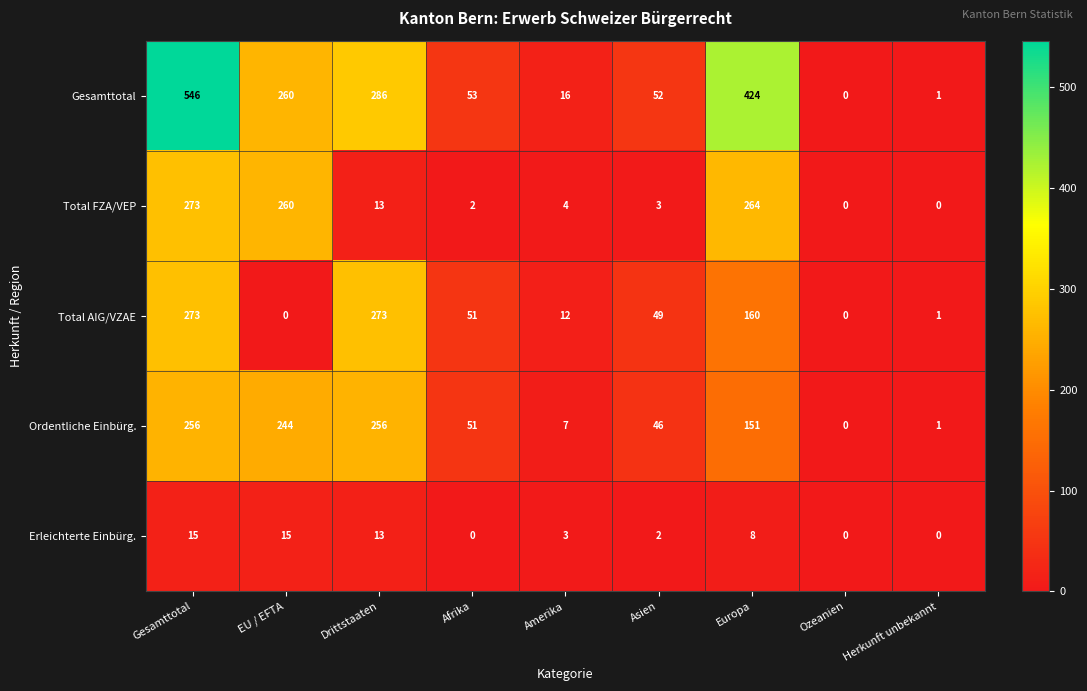

What is the approximate value of Gesamttotal at Gesamttotal?

546